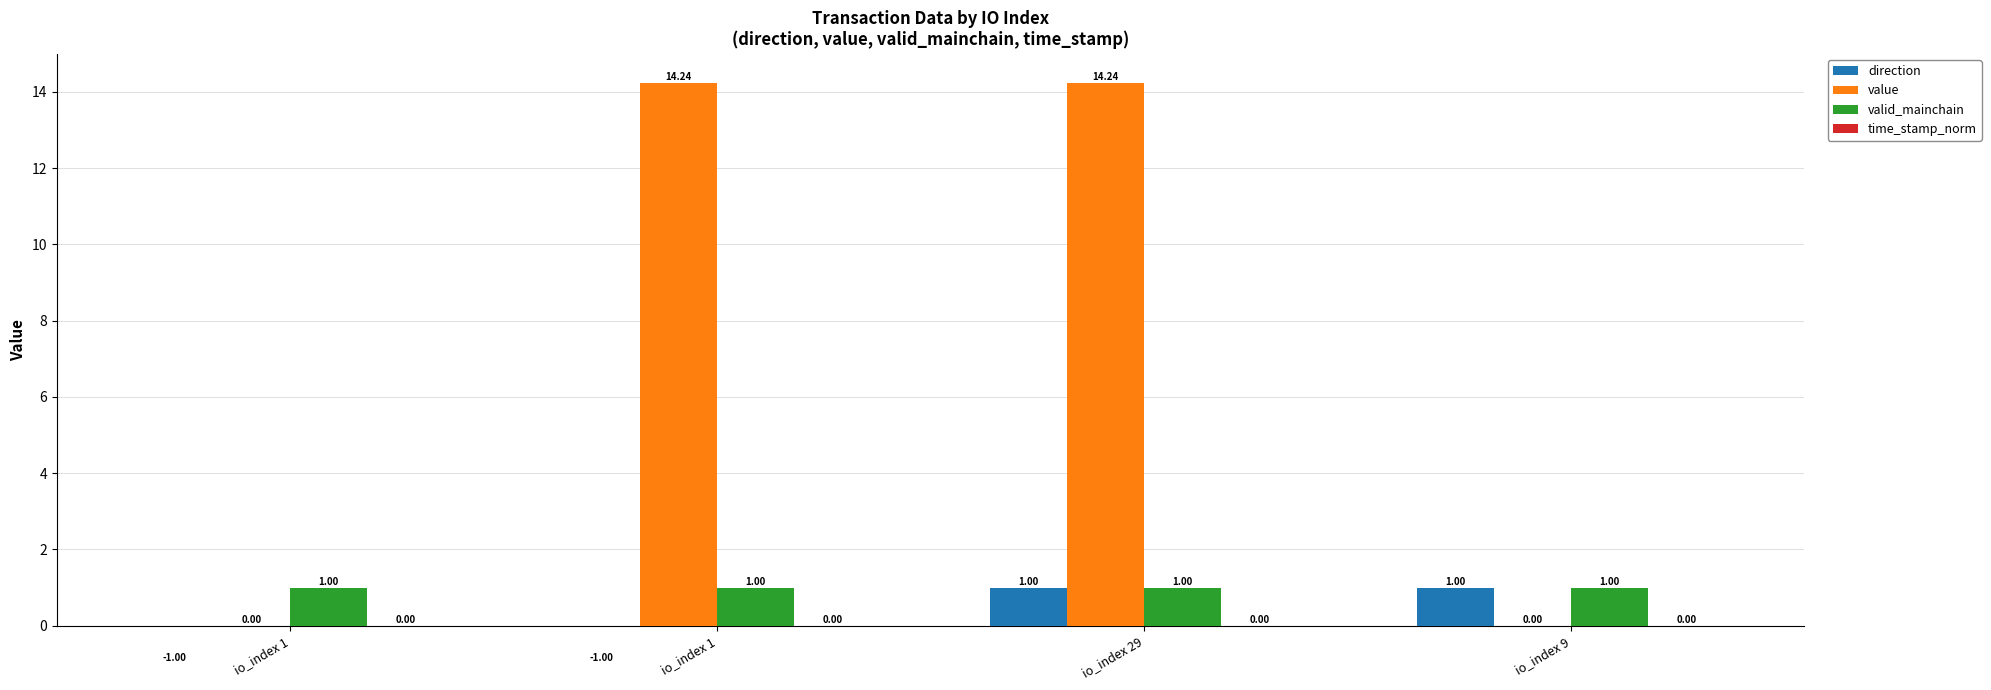

Rank the series by their maximum value, from highest to lowest.

value, direction, valid_mainchain, time_stamp_norm